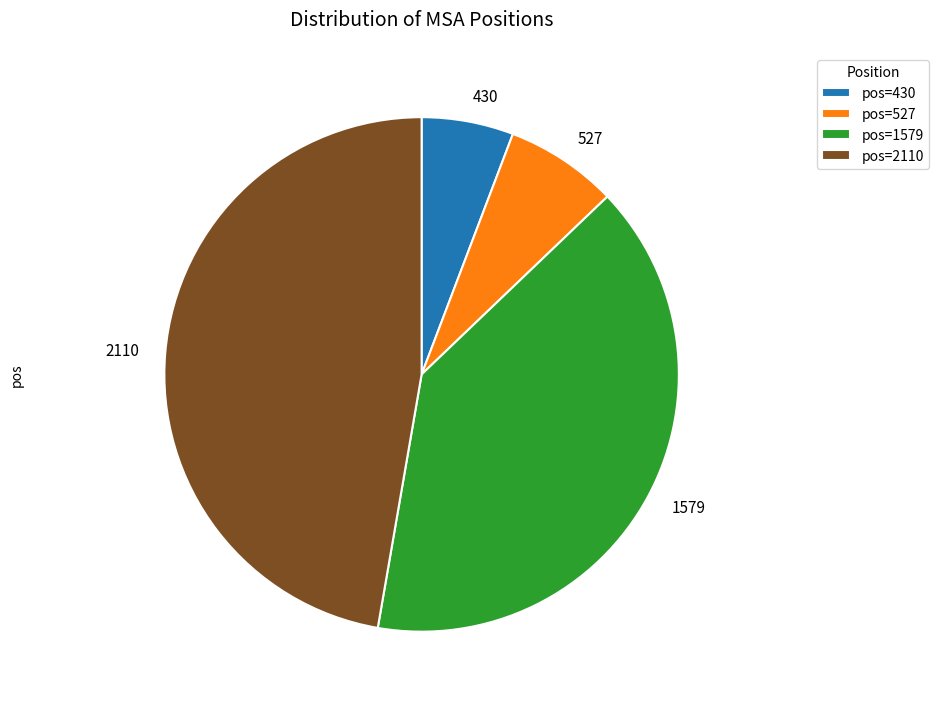

Which category has the biggest portion of the pie?

2110